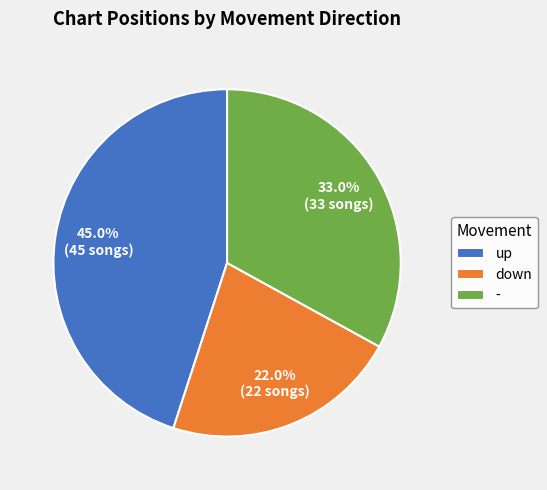

Which has a higher value, up or down?

up